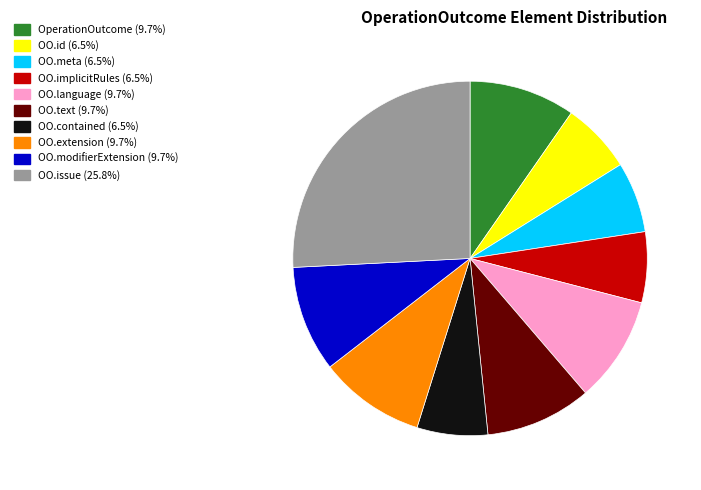

Is there a majority slice in this chart?

No